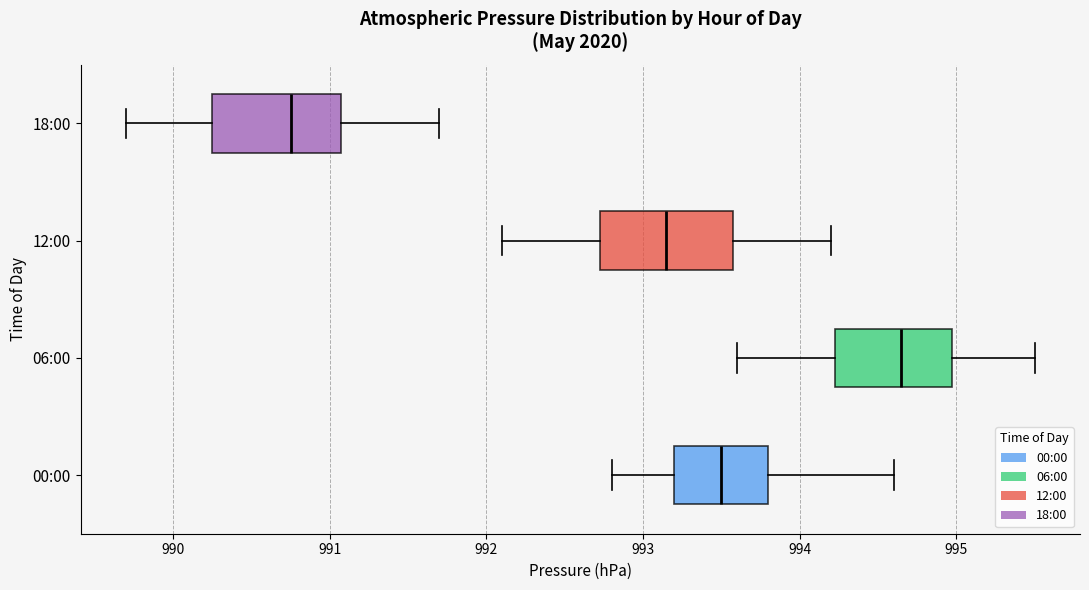

Which box has the furthest to the right median line?

06:00